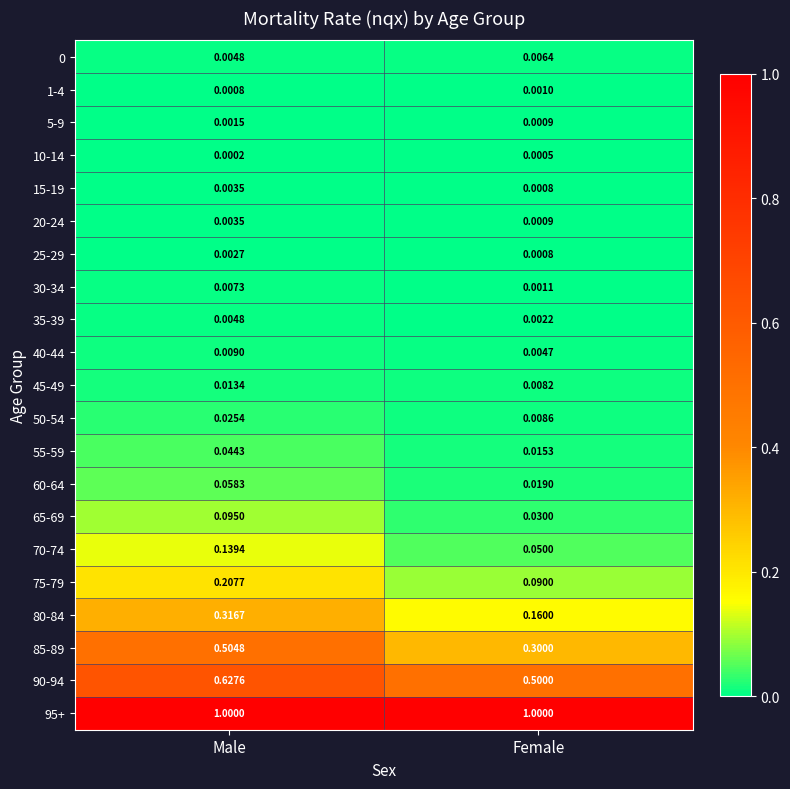

What is the difference between the highest and lowest values at Male?

1.0